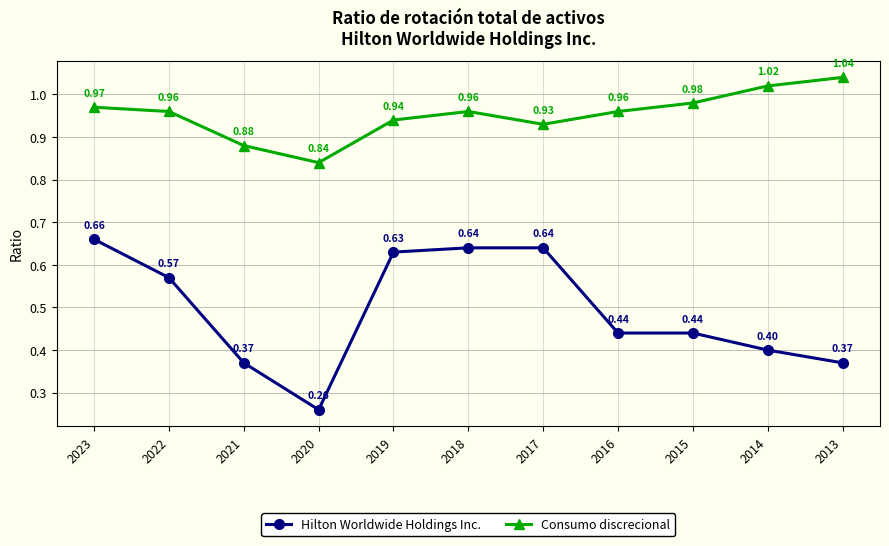

Is this an area chart (filled region under the line)?

No